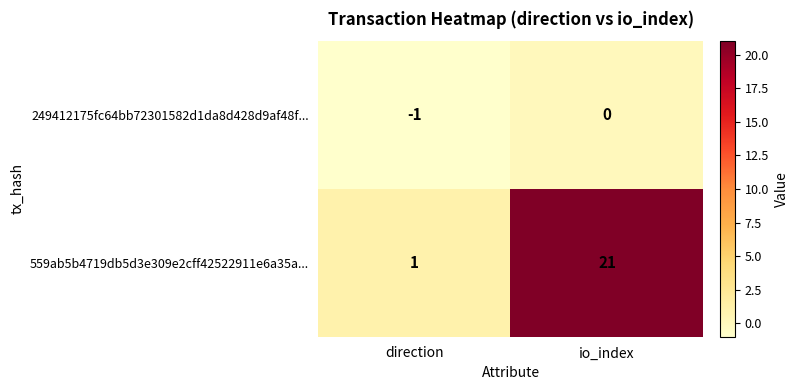

What is the maximum value shown in the chart?

21